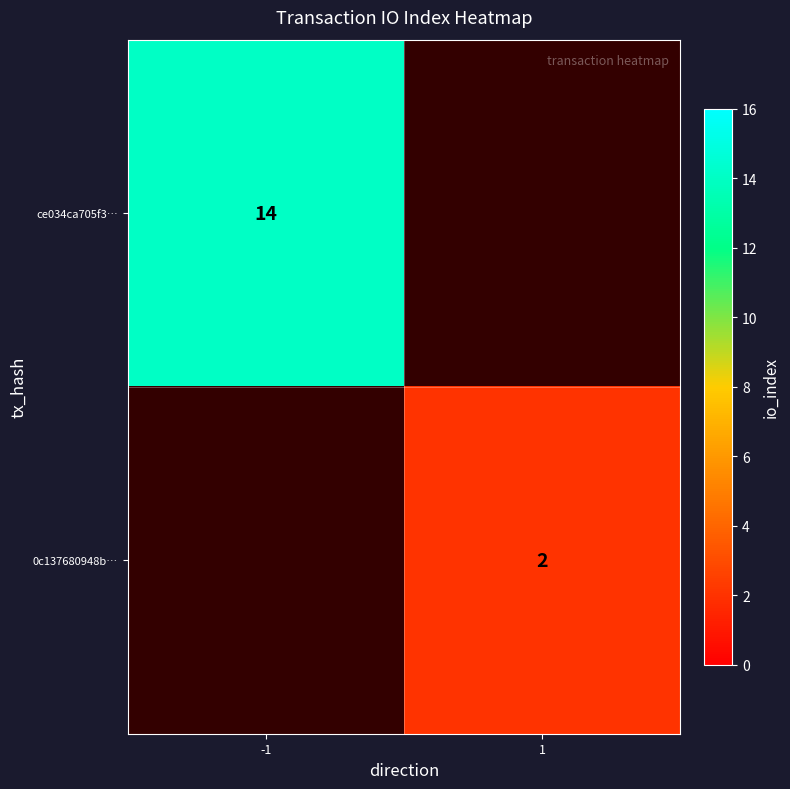

Is it true that 0c137680948b… equals 1 at 1?

False